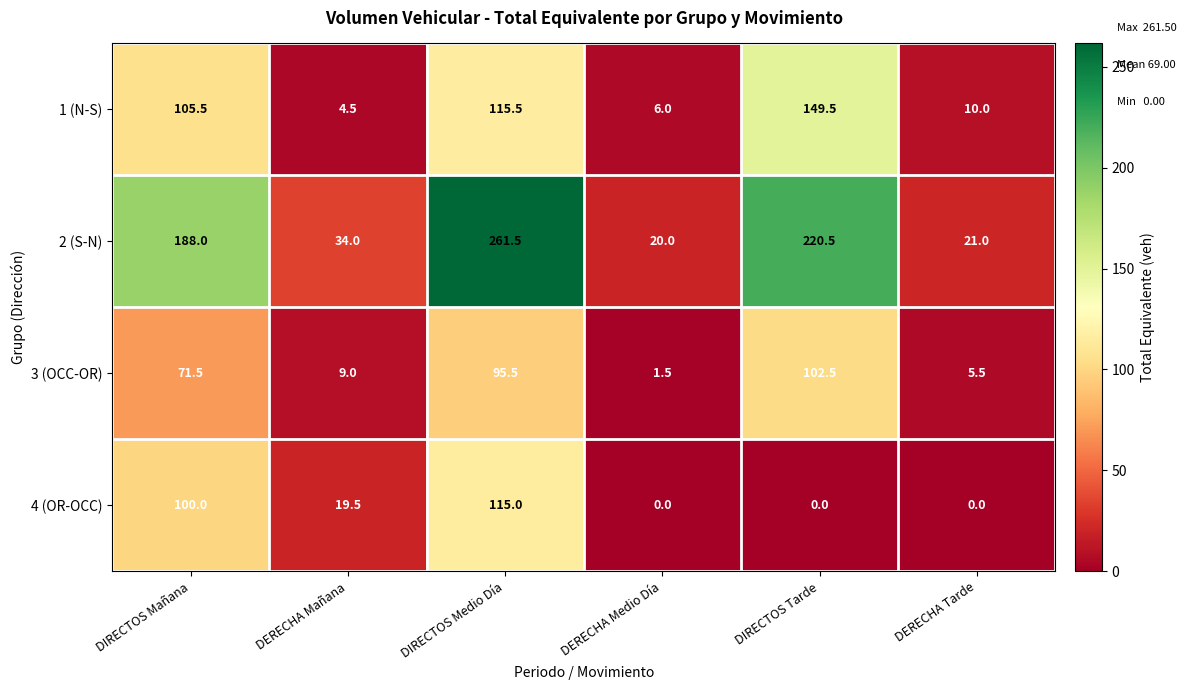

At which category is the sum across all series the highest?

DIRECTOS Medio Día